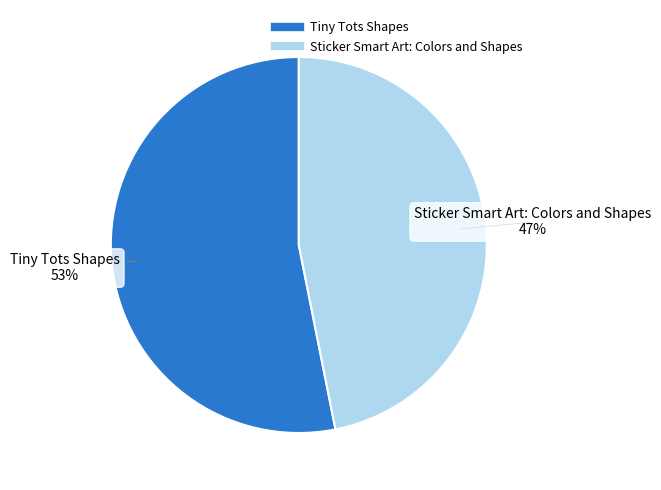

Which category has the biggest portion of the pie?

Tiny Tots Shapes